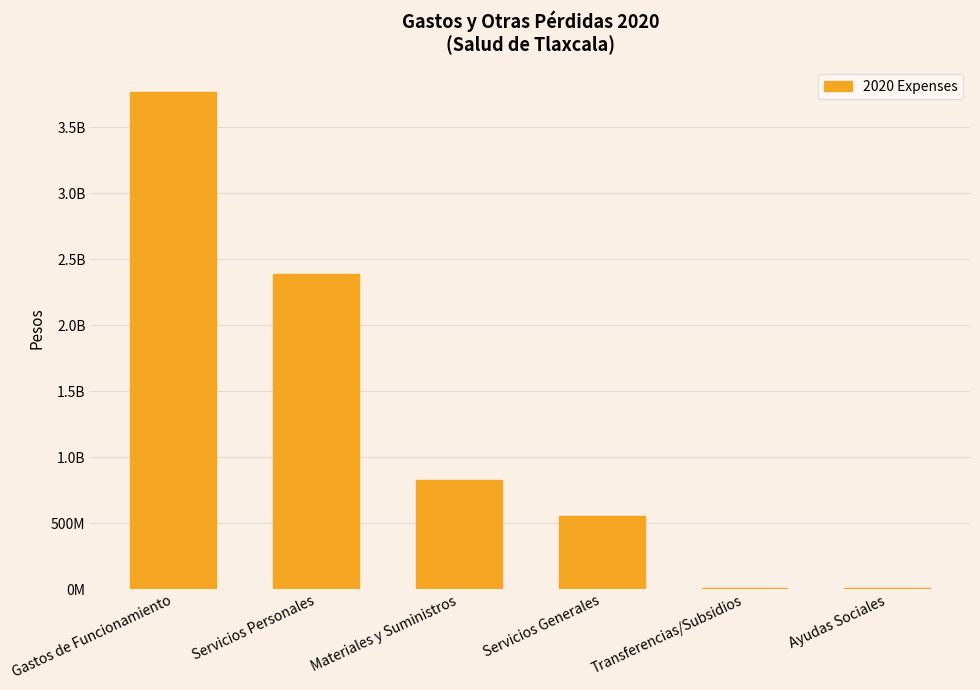

What value does the data have at Transferencias/Subsidios?

9044361